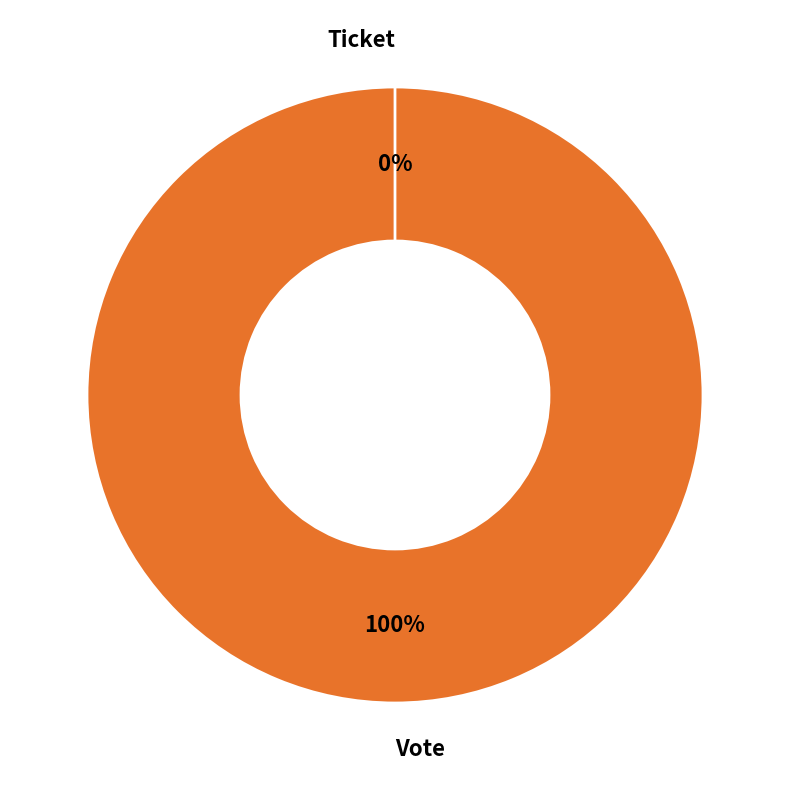

True or false: Ticket accounts for 1% of the total.

False